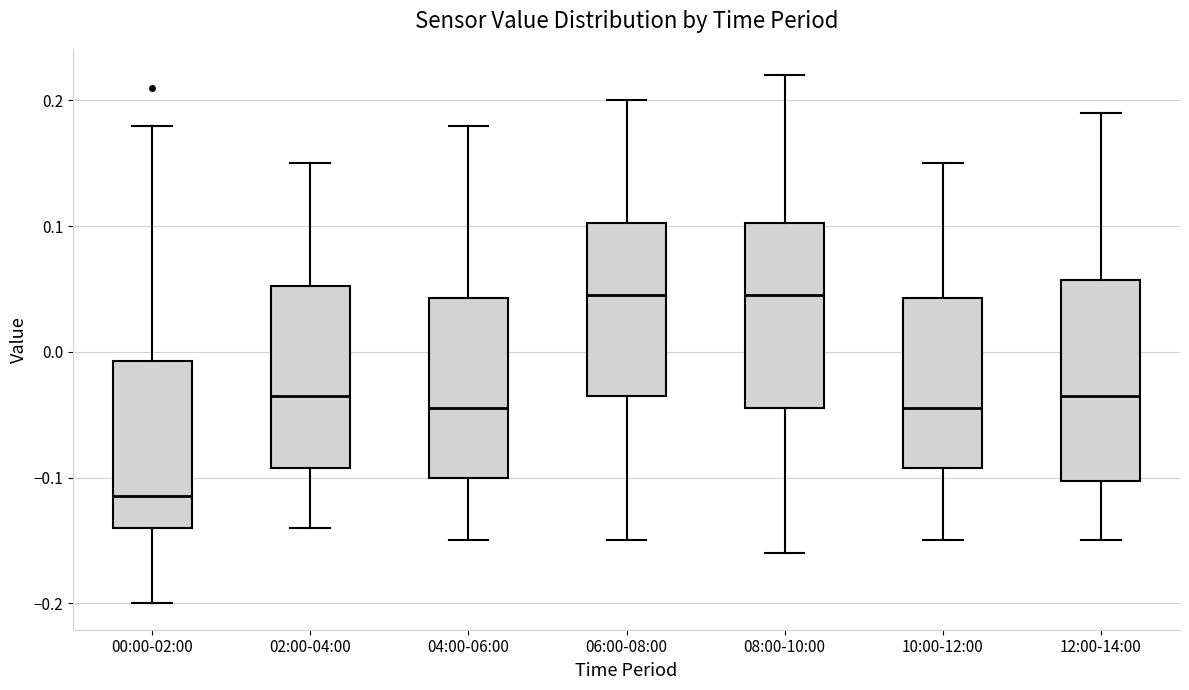

Reading left to right, read every box against the y-axis: the position of its median line, the range the box covers, and the ends of its whiskers. The values are not printed on the chart, so give them approximately, as read against the axis.

00:00-02:00: median -0.11, box -0.14 to -0.01, whiskers -0.20 to 0.18
02:00-04:00: median -0.03, box -0.09 to 0.05, whiskers -0.14 to 0.15
04:00-06:00: median -0.04, box -0.10 to 0.04, whiskers -0.15 to 0.18
06:00-08:00: median 0.05, box -0.03 to 0.10, whiskers -0.15 to 0.20
08:00-10:00: median 0.05, box -0.04 to 0.10, whiskers -0.16 to 0.22
10:00-12:00: median -0.04, box -0.09 to 0.04, whiskers -0.15 to 0.15
12:00-14:00: median -0.03, box -0.10 to 0.06, whiskers -0.15 to 0.19